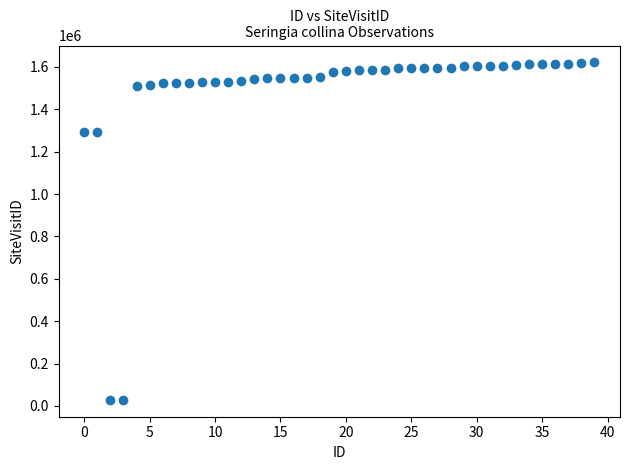

What is the range of Y values (max minus min)?

1592569